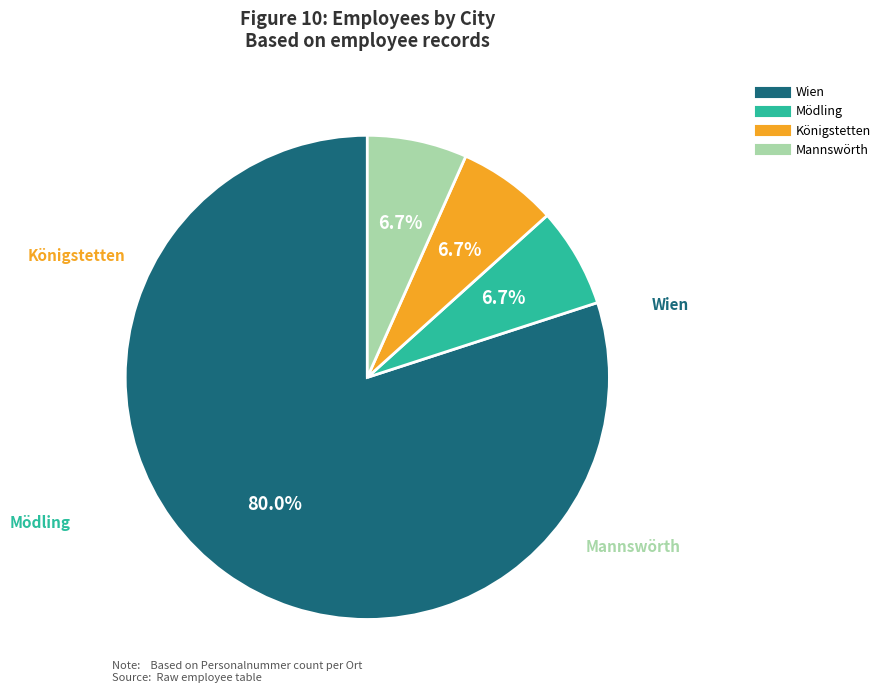

Is there any slice that represents more than half of the pie?

Yes